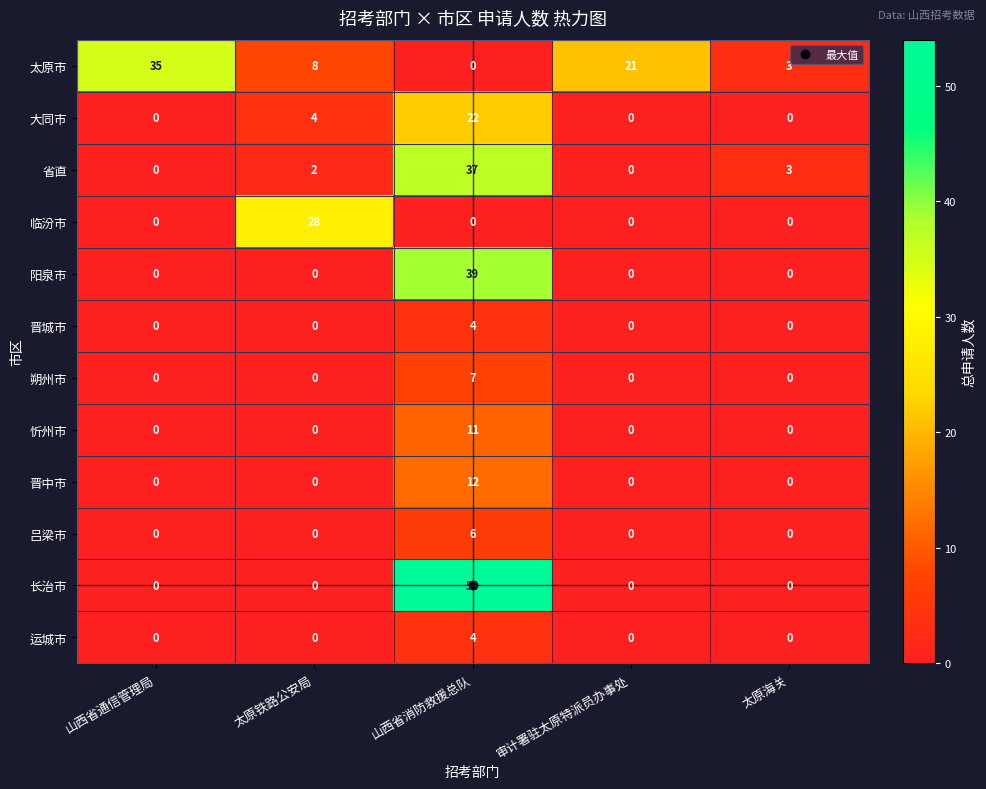

What is the average value of the 临汾市 series?

6